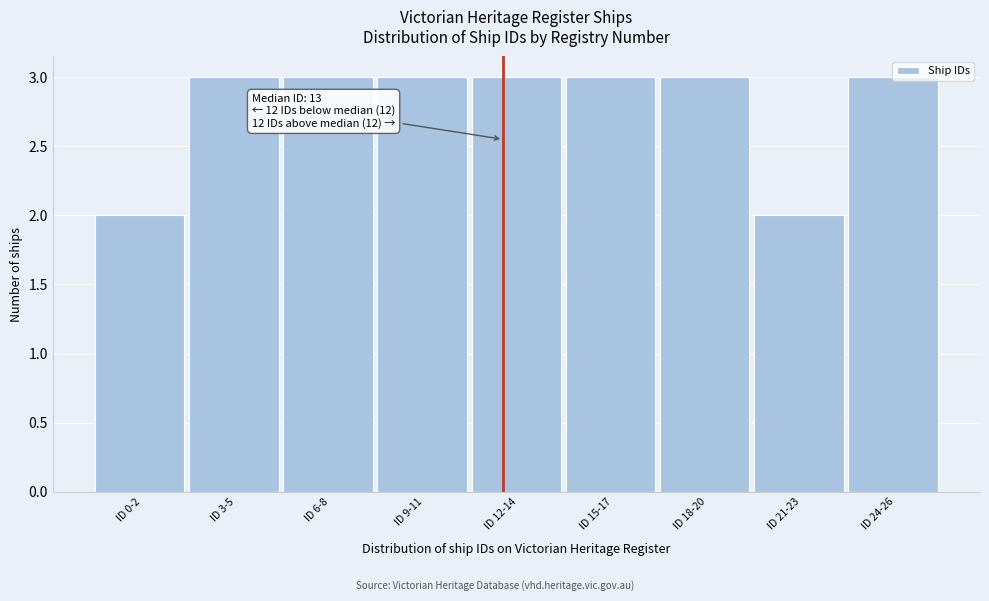

What position from the right is ID 9-11?

6